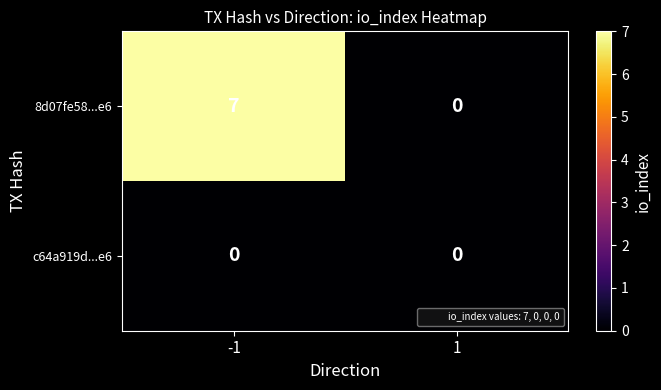

Reading left to right, list all the values displayed in this chart.

8d07fe58...e6: 7	0
c64a919d...e6: 0	0